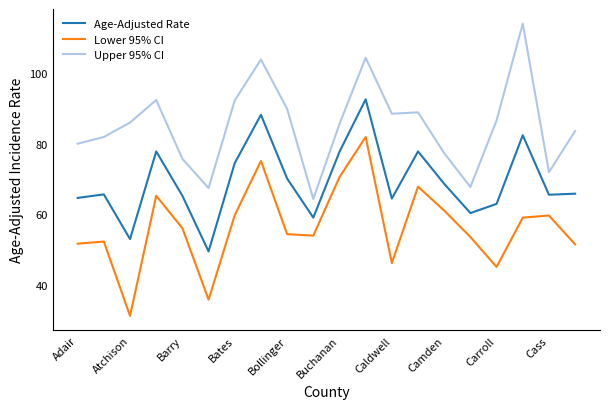

True or false: Age-Adjusted Rate and Upper 95% CI intersect in this chart.

False